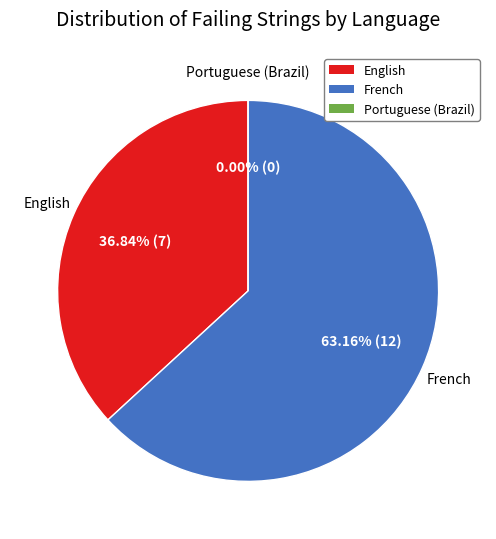

To the nearest percent, what is the difference between the English and Portuguese (Brazil) slice percentages?

37%